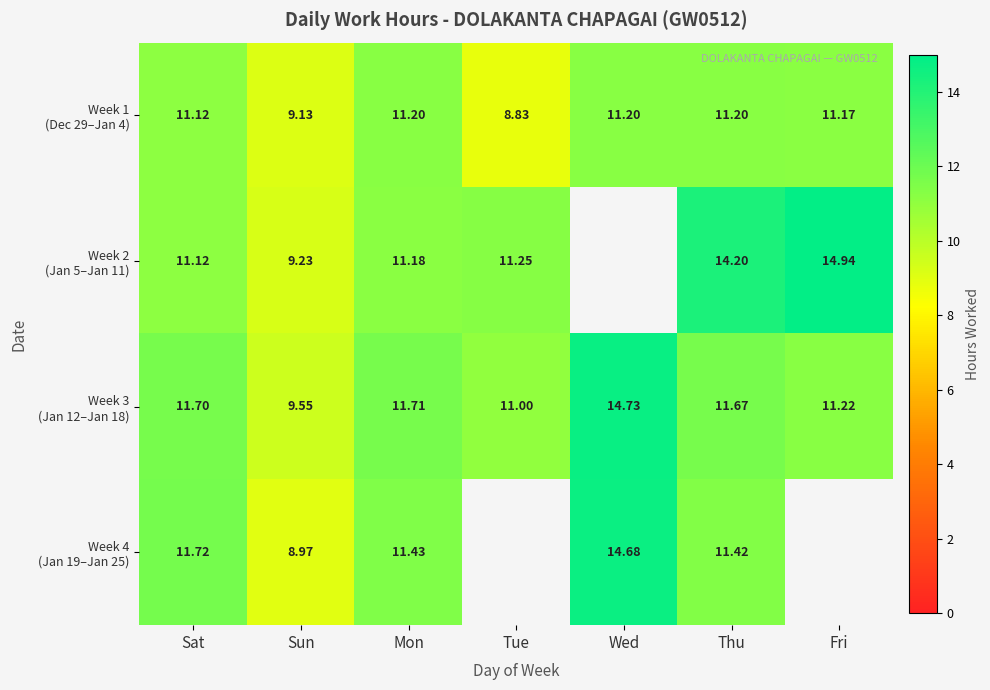

Which has a higher value, Mon or Sun?

Mon